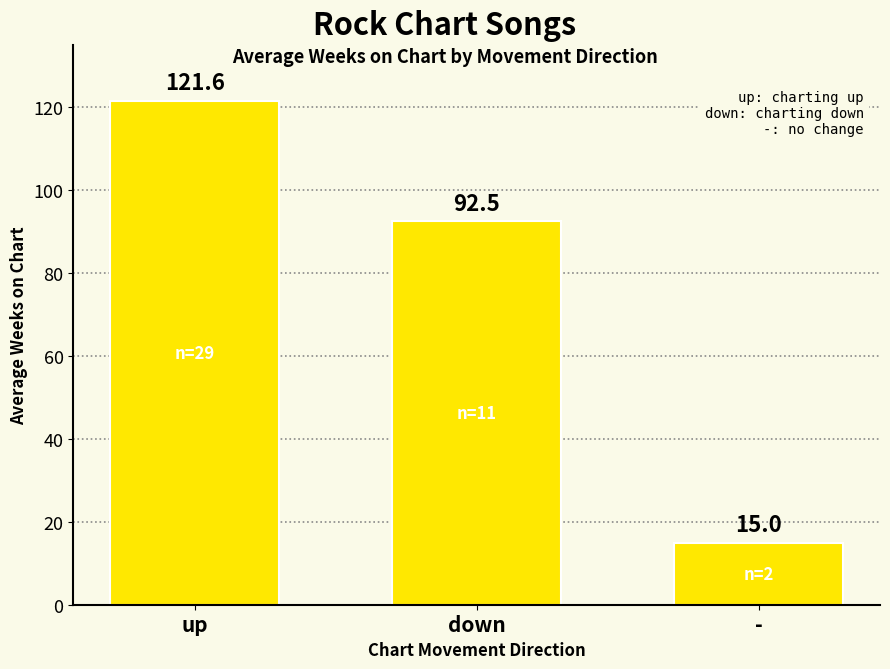

What is the minimum value shown in the chart?

15.0